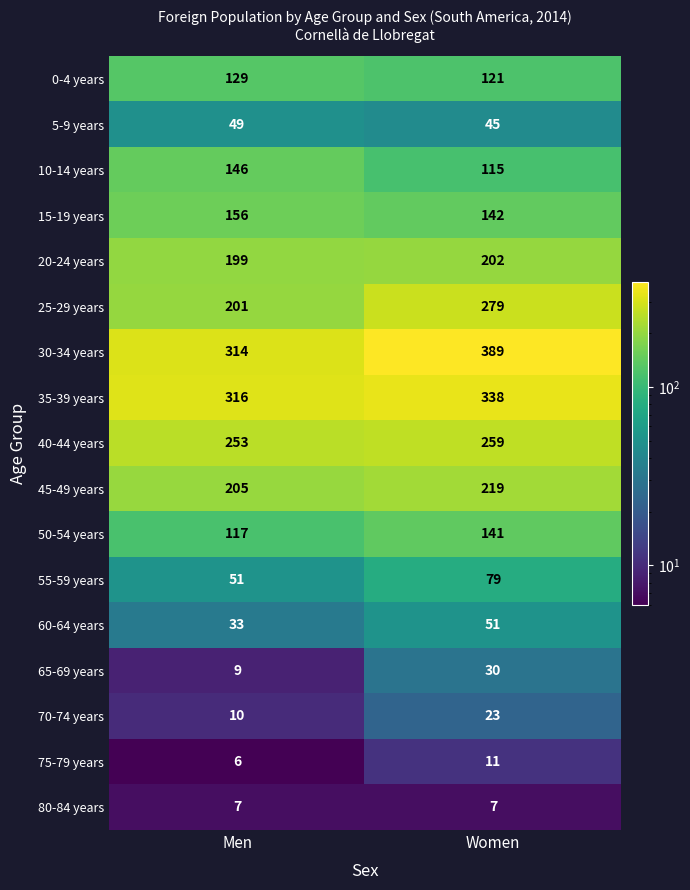

What is the average value of the 35-39 years series?

327